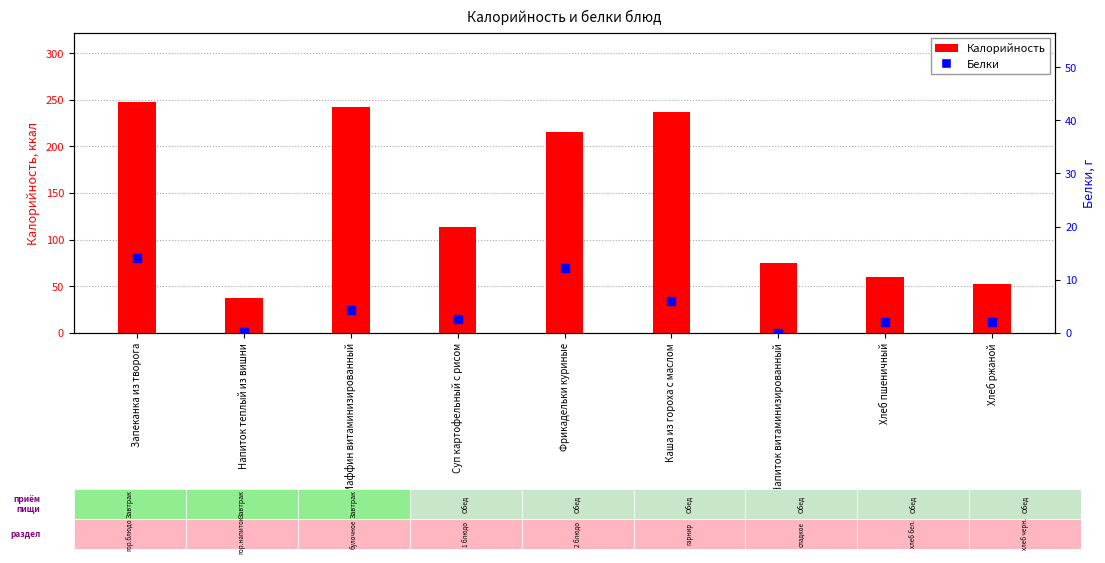

What are all the series names shown in the legend?

Калорийность, Белки